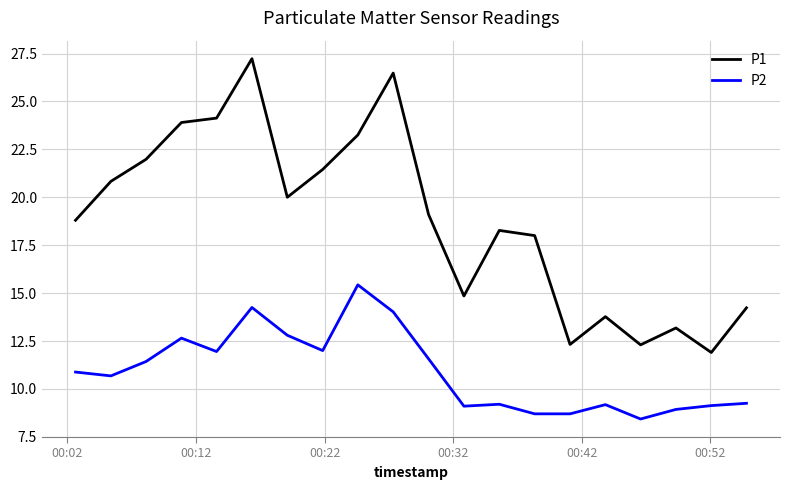

Which series has the largest range (max minus min)?

P1